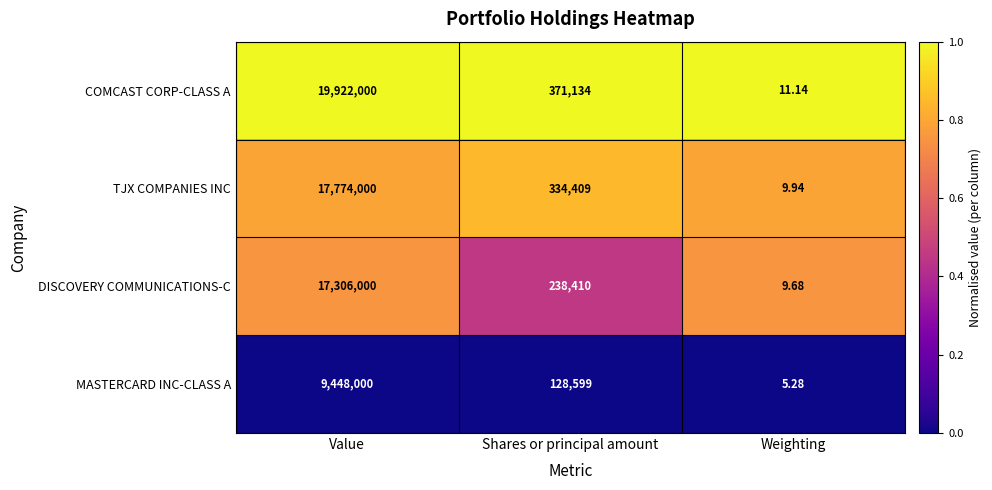

Which category has the highest value in the COMCAST CORP-CLASS A series?

Value